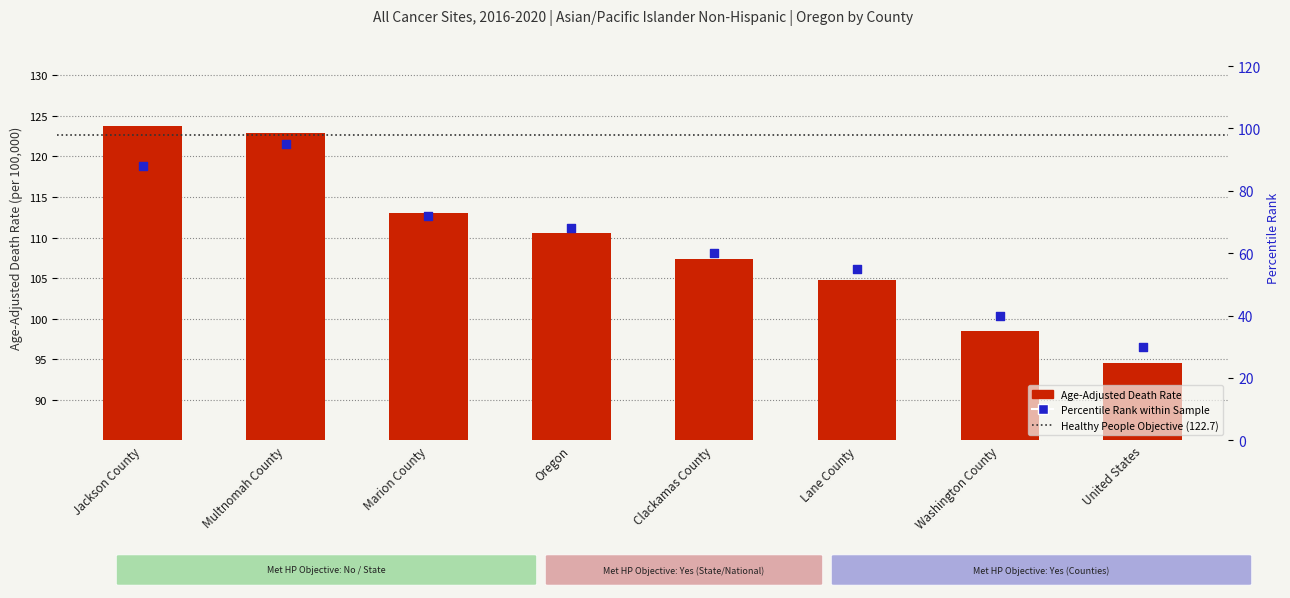

Which has a higher value, Marion County or Multnomah County?

Multnomah County